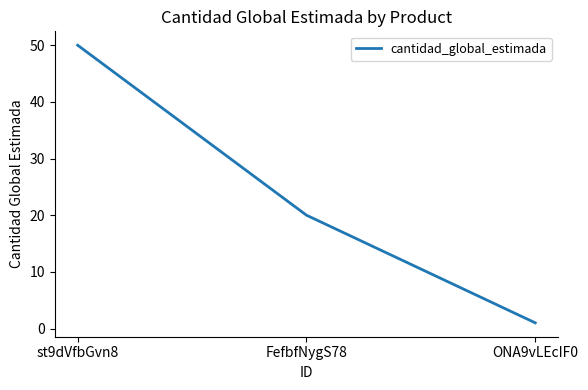

Reading right to left, list all the values displayed in this chart.

1	20	50